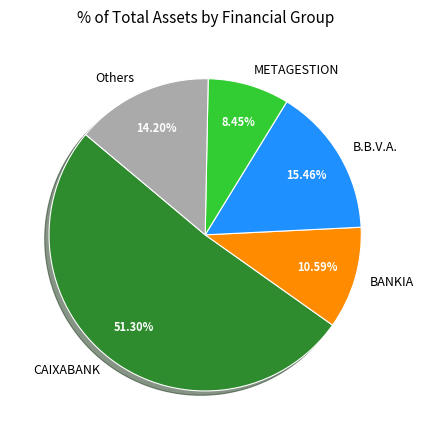

How many slices are in this pie chart?

5